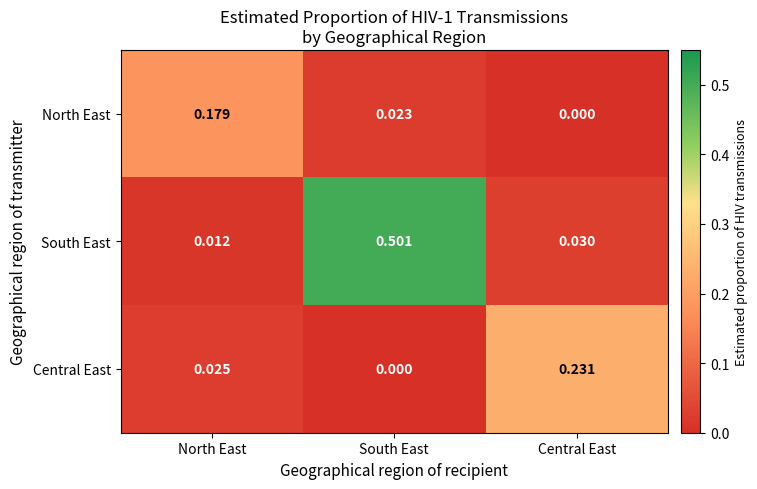

At South East, list the series in order from largest to smallest.

South East, North East, Central East